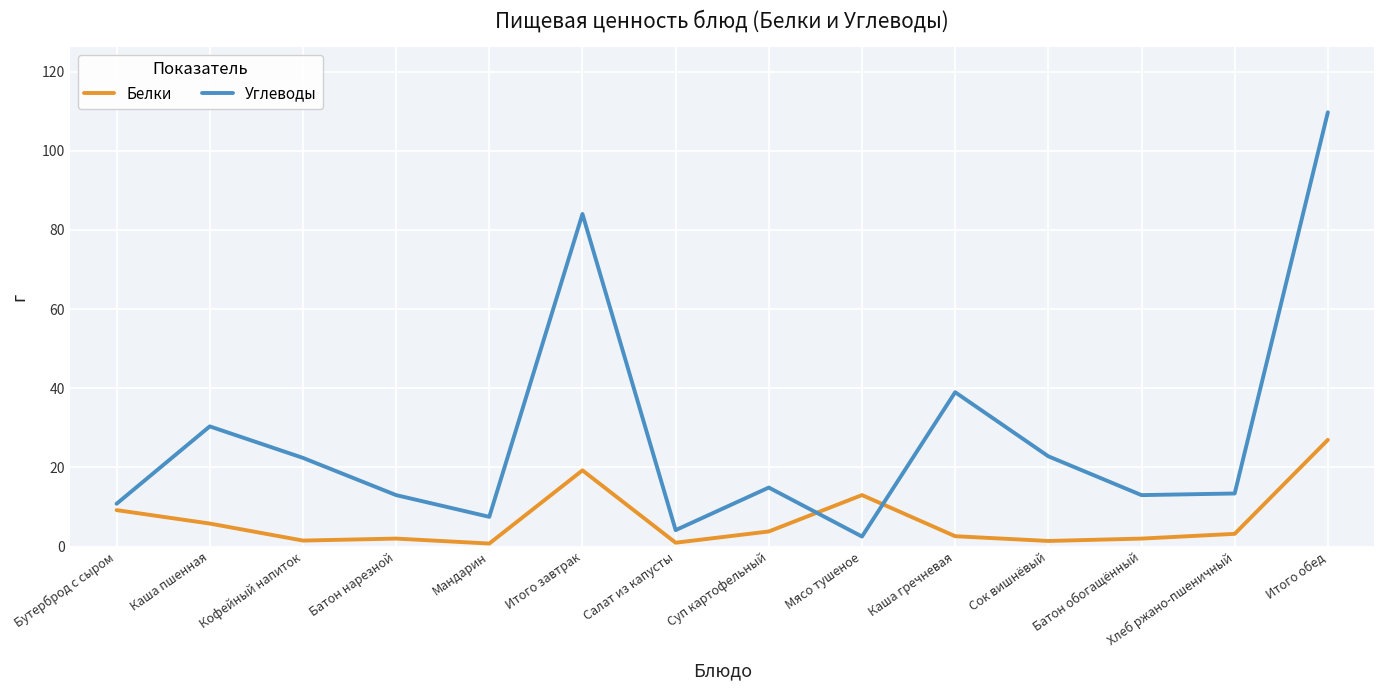

Which series has the widest spread of values?

Углеводы